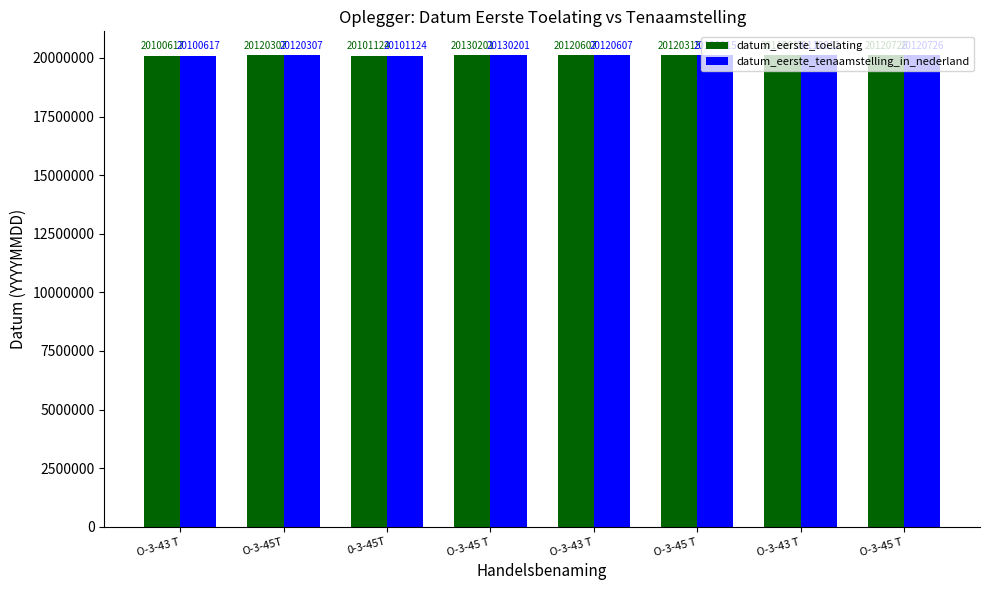

What is the label of the 5th bar from the right?

O-3-45 T